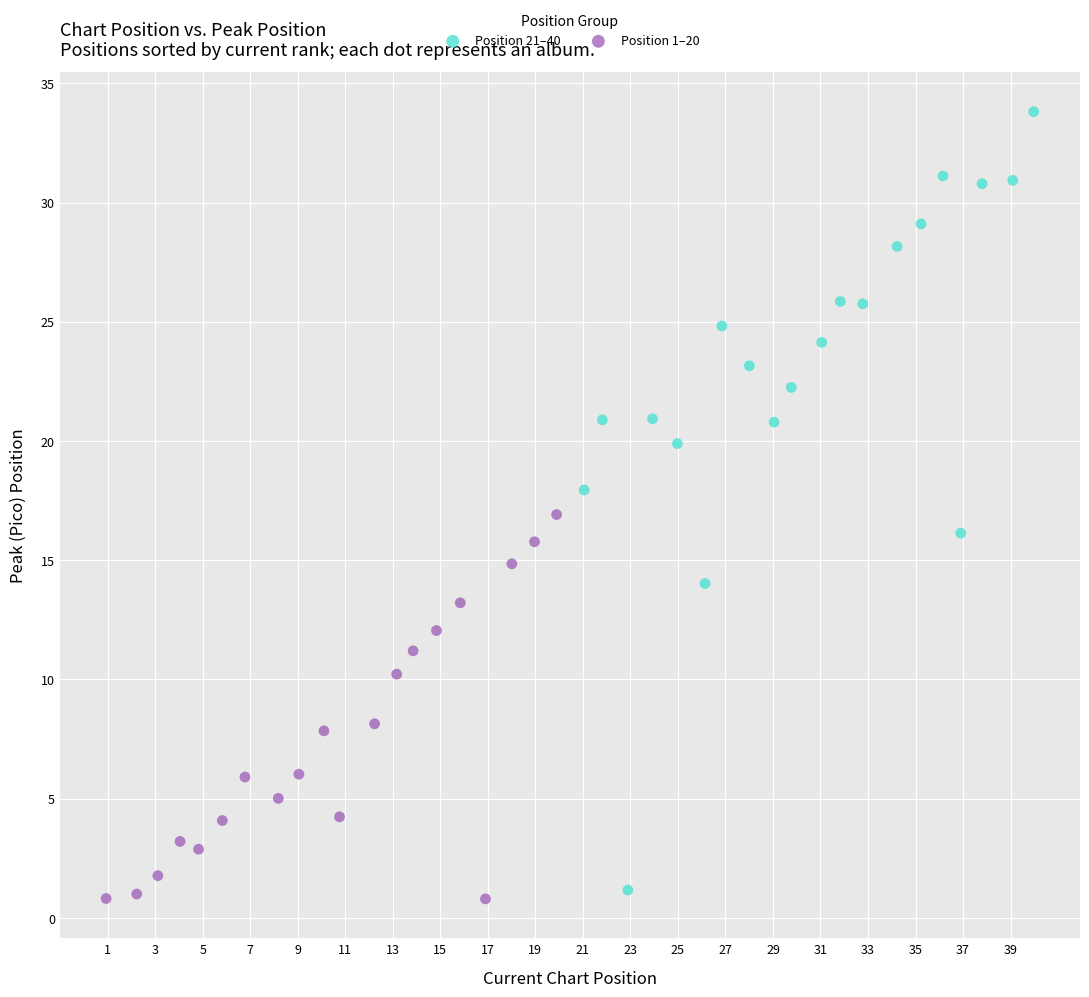

Which series contains the highest Y value?

Position 21–40